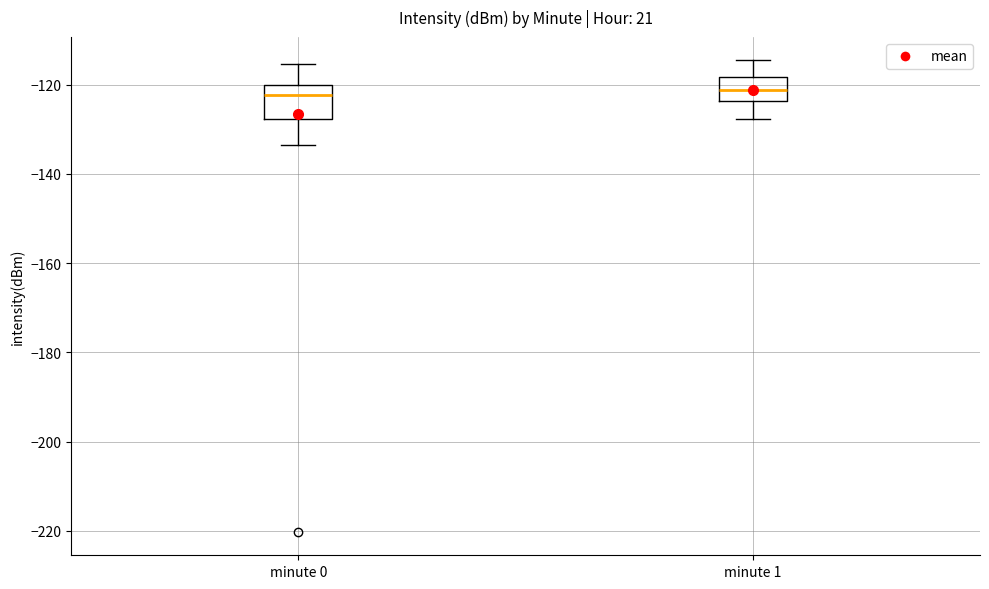

Reading left to right, transcribe this box plot: for each box, give where its median line is, the range the box spans, and where its two whiskers end, as read against the y-axis. The values are not printed on the chart, so give them approximately, as read against the axis.

minute 0: median -122, box -128 to -120, whiskers -134 to -116
minute 1: median -122, box -124 to -118, whiskers -128 to -114